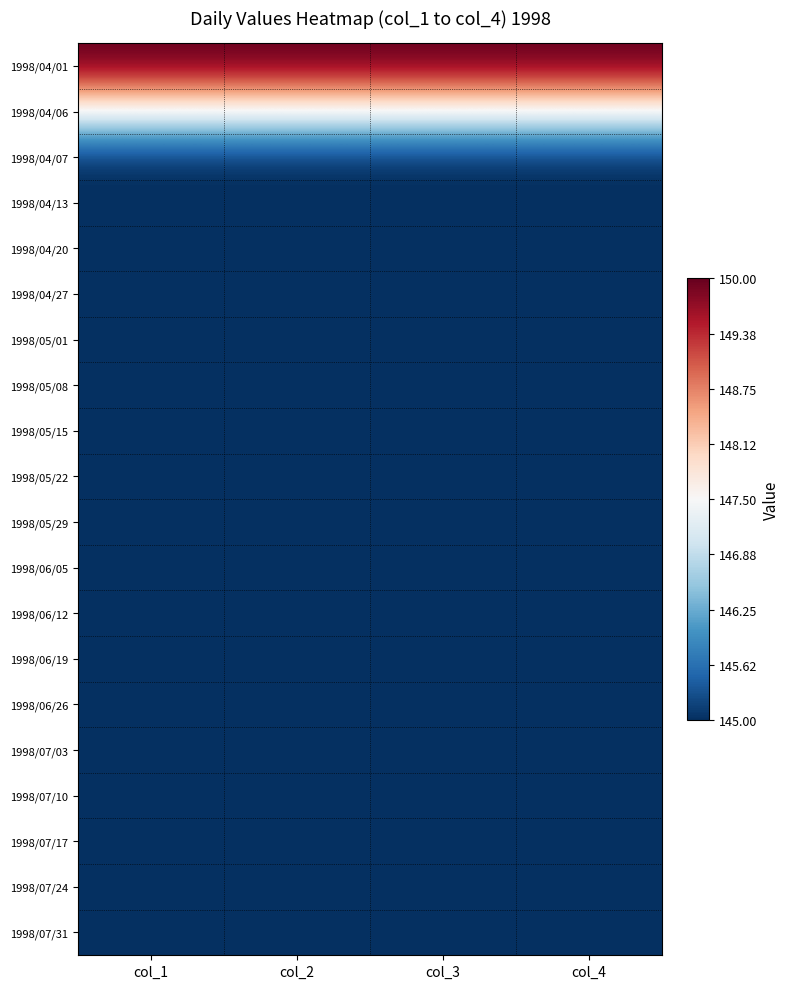

What is the spread (max minus min) of values at col_1?

5.0